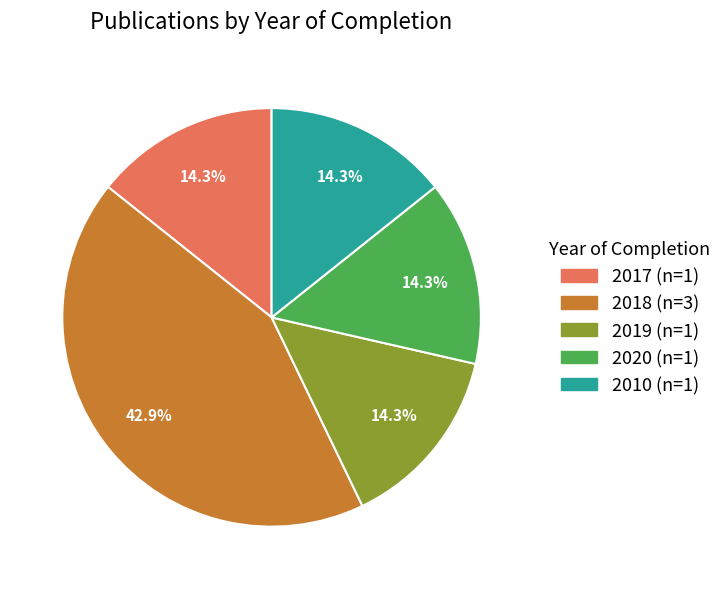

Is there any slice that represents more than half of the pie?

No